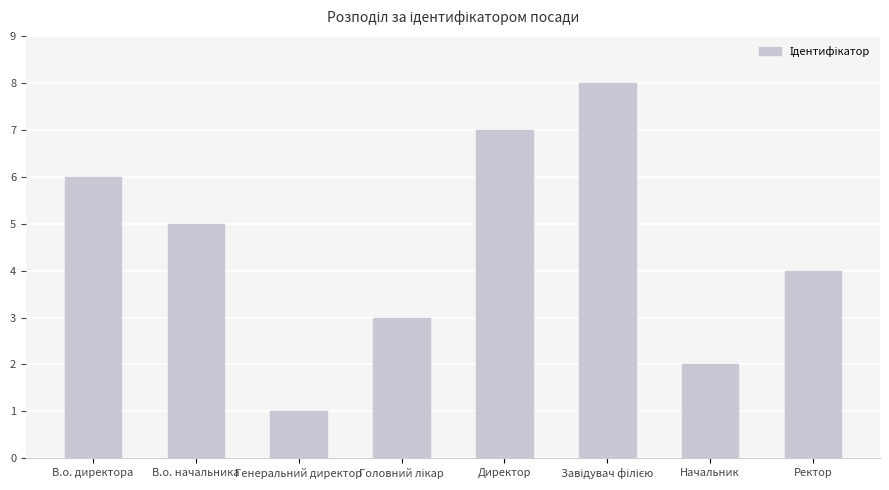

Reading left to right, extract all data points from this chart.

6	5	1	3	7	8	2	4